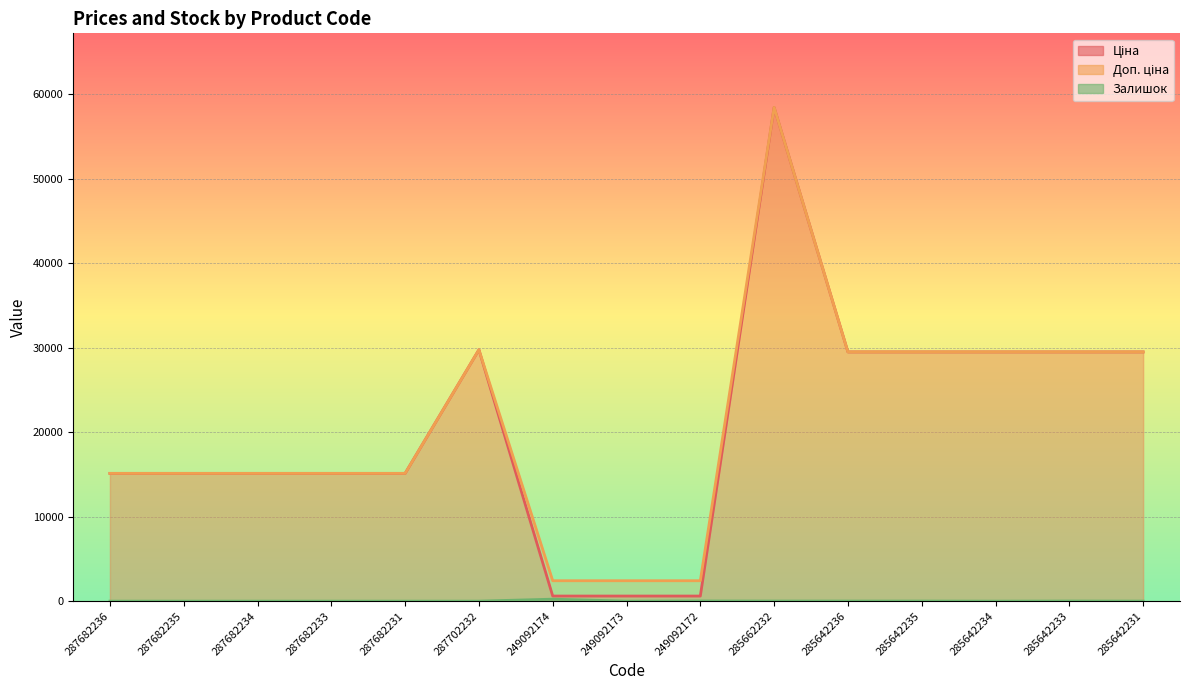

What is the label of the 9th point from the left?

249092172